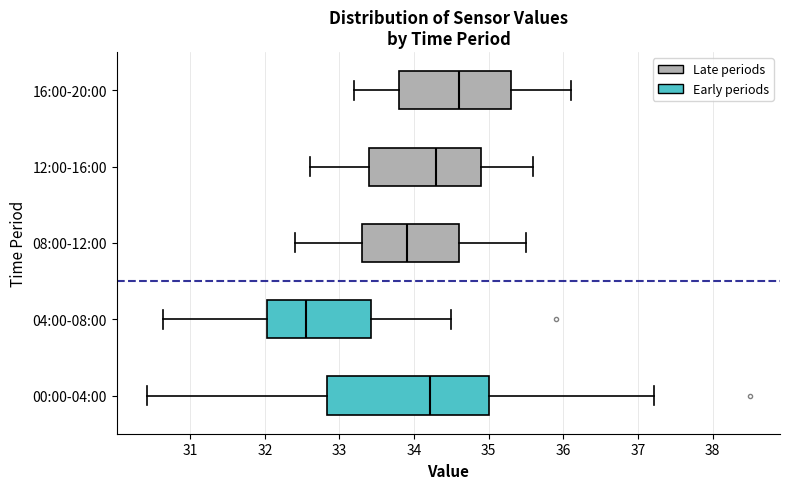

Which box's median line is the furthest to the right?

16:00-20:00